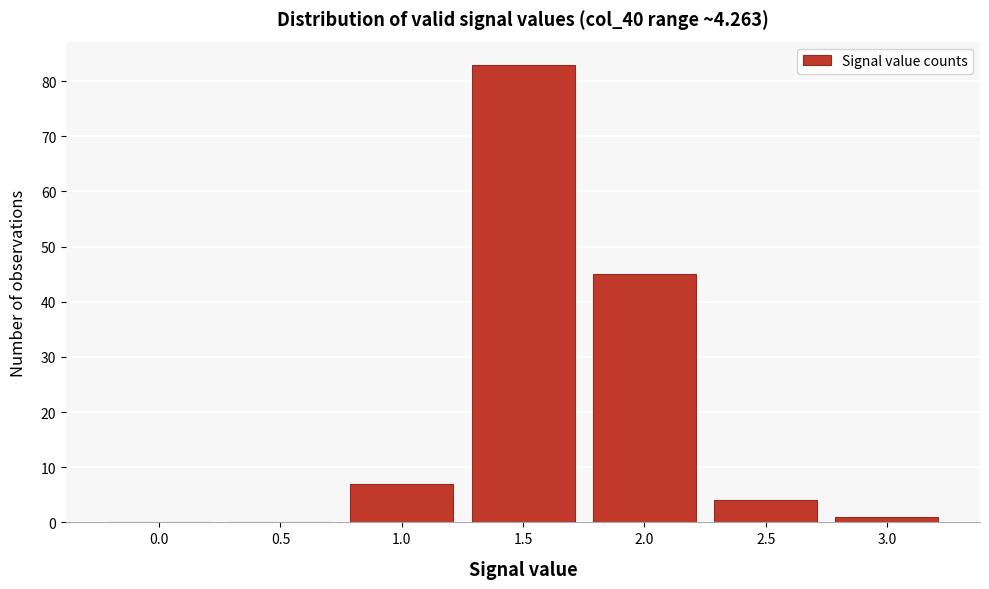

Reading right to left, list all the values displayed in this chart.

3.0=1	2.5=4	2.0=45	1.5=83	1.0=7	0.5=0	0.0=0